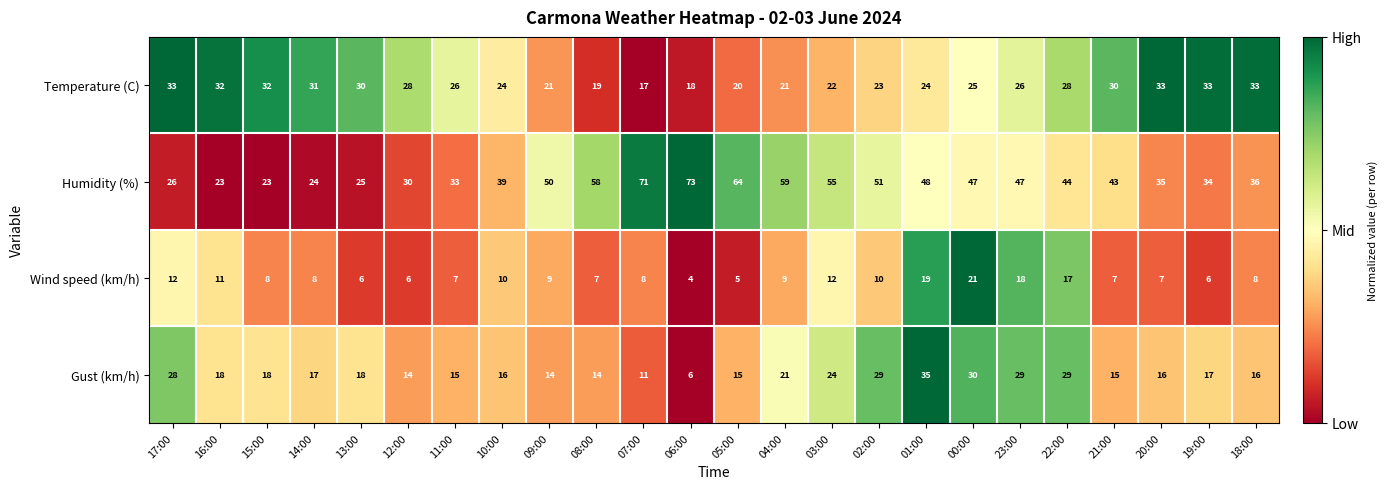

What is the spread (max minus min) of values at 14:00?

23